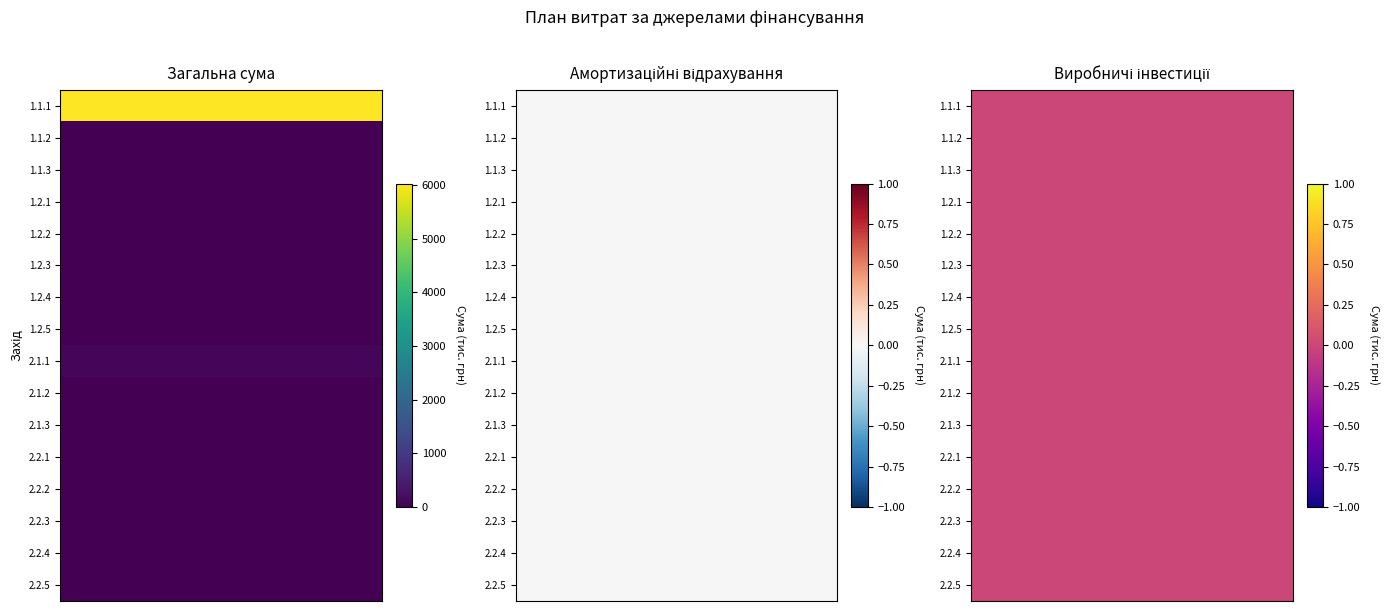

True or false: 2.2.5 has a value of 0.0 at 2.

True